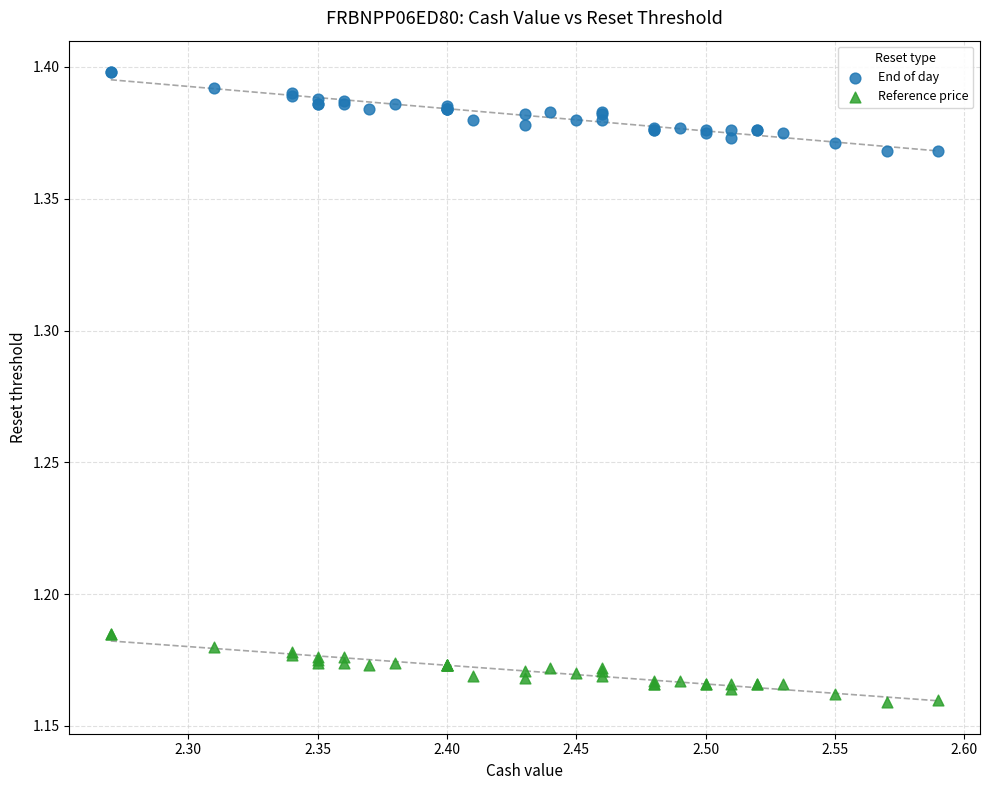

Which series contains the highest Y value?

End of day